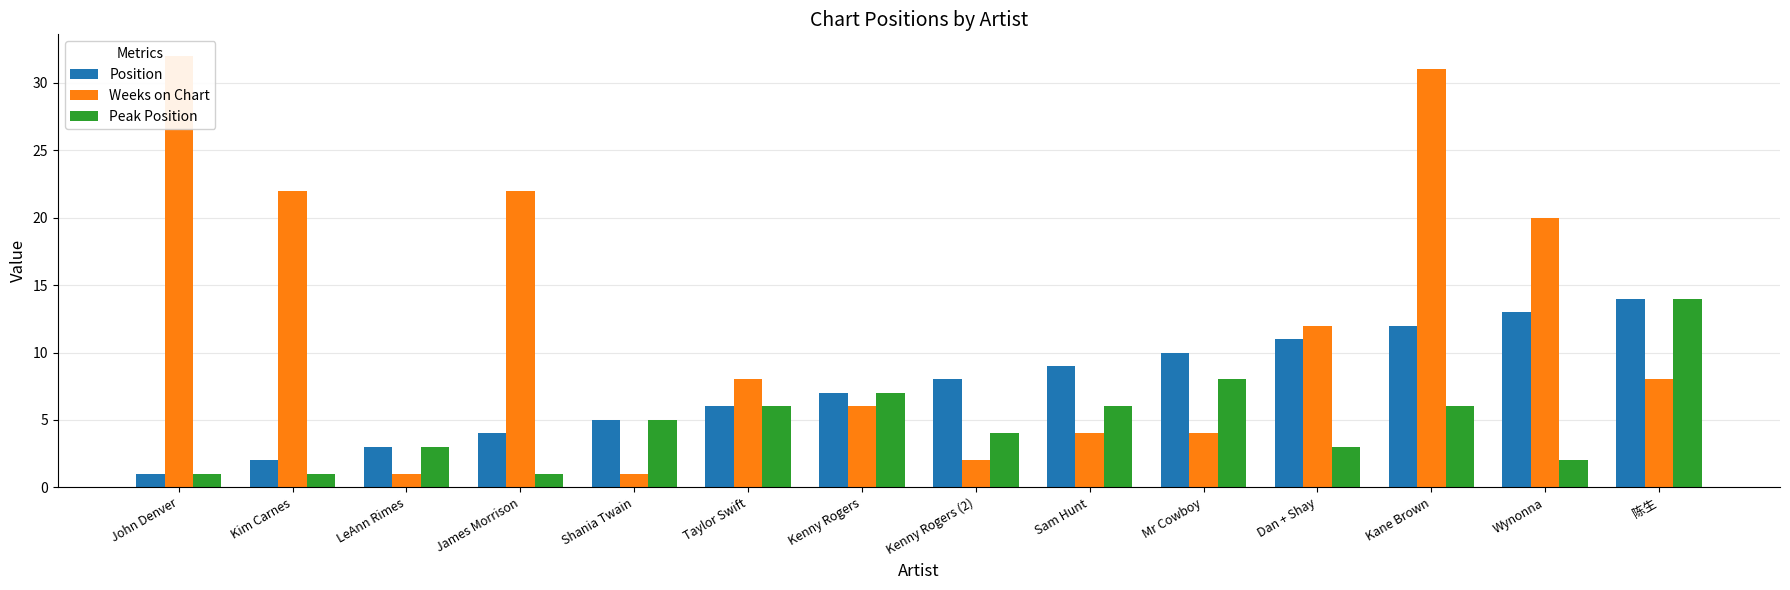

Rank the series at 陈生 from lowest to highest value.

Weeks on Chart, Position, Peak Position